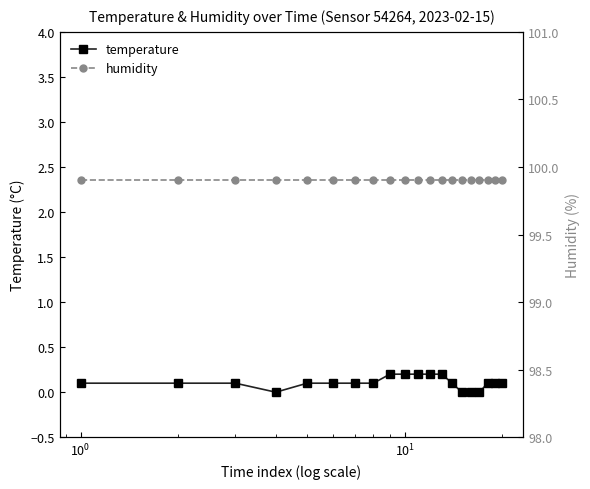

True or false: humidity and temperature intersect in this chart.

False